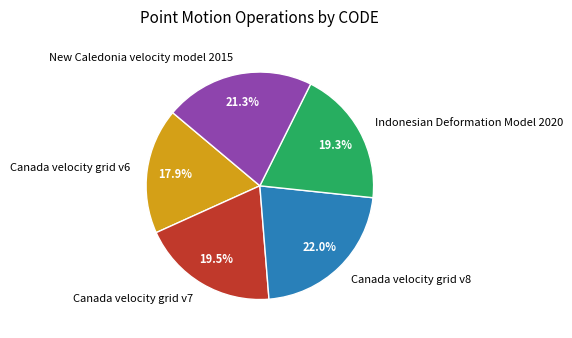

To the nearest percent, what is the combined percentage of Indonesian Deformation Model 2020 and Canada velocity grid v8?

41%